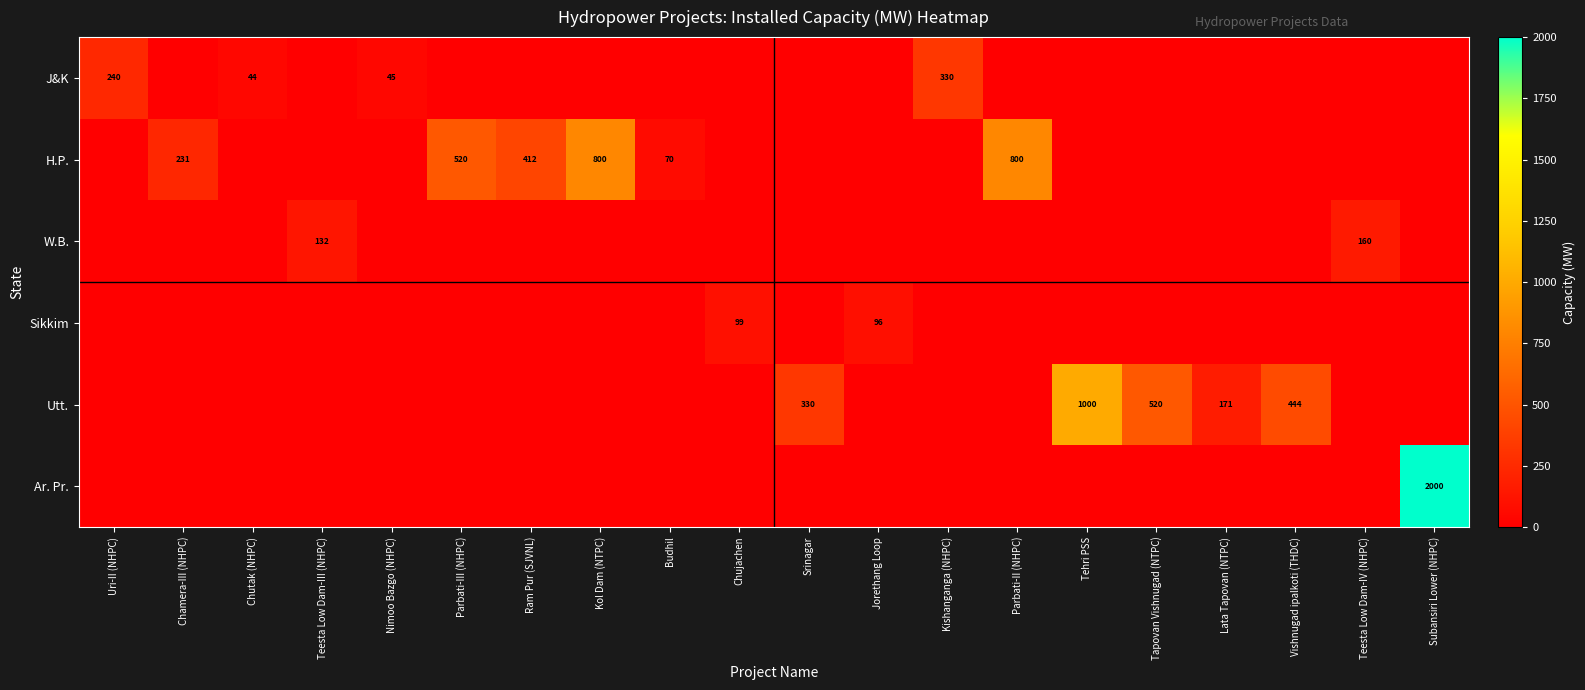

Is the value of W.B. at Subansiri Lower (NHPC) greater than the value of J&K at Kol Dam (NTPC)?

No